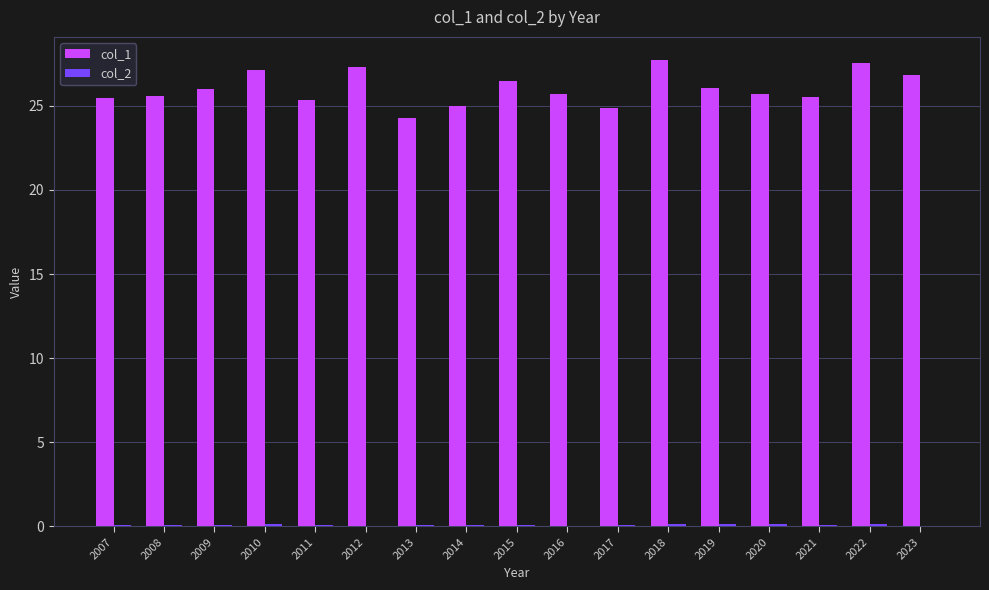

The col_1 series shows 9.9 at 2013. True or false?

False